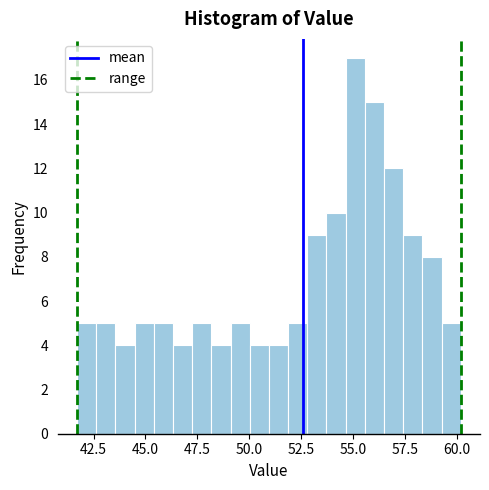

Read against the x-axis, roughly where is the centre of the tallest bar?

55.0